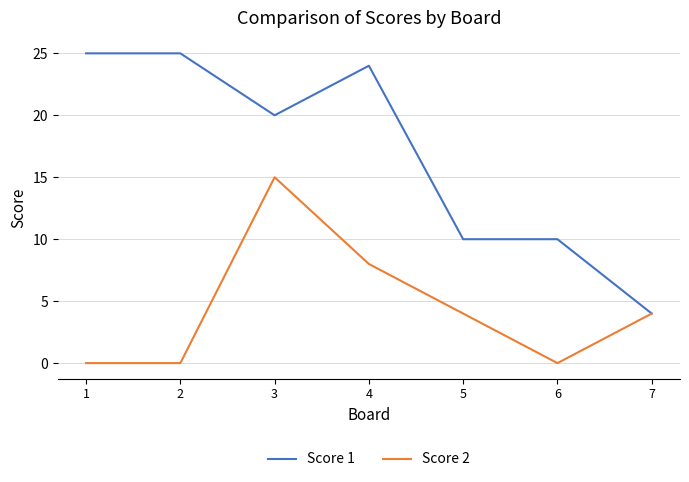

What is the sum of the Score 2 values at 7 and 2?

4